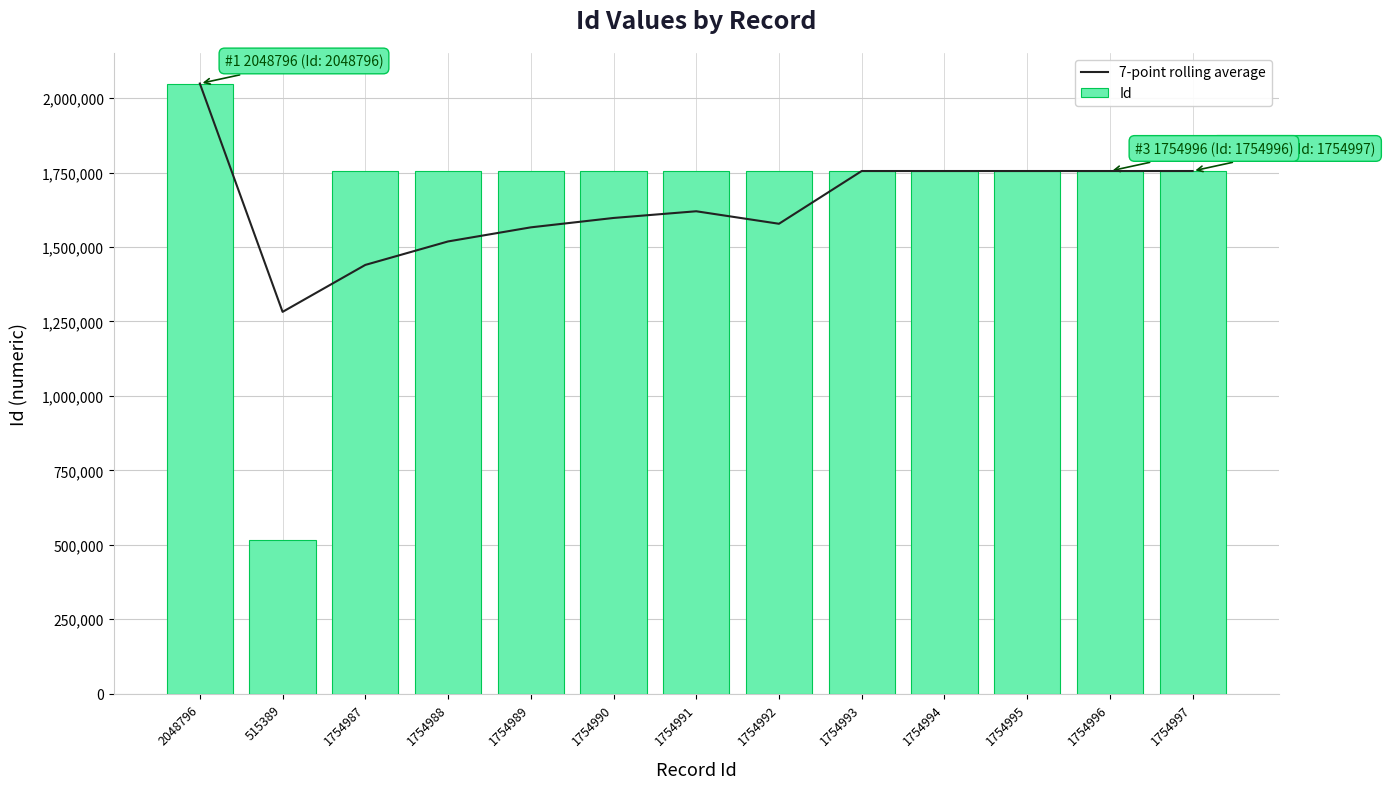

At which label does 7-point rolling average first exceed 1619875?

2048796